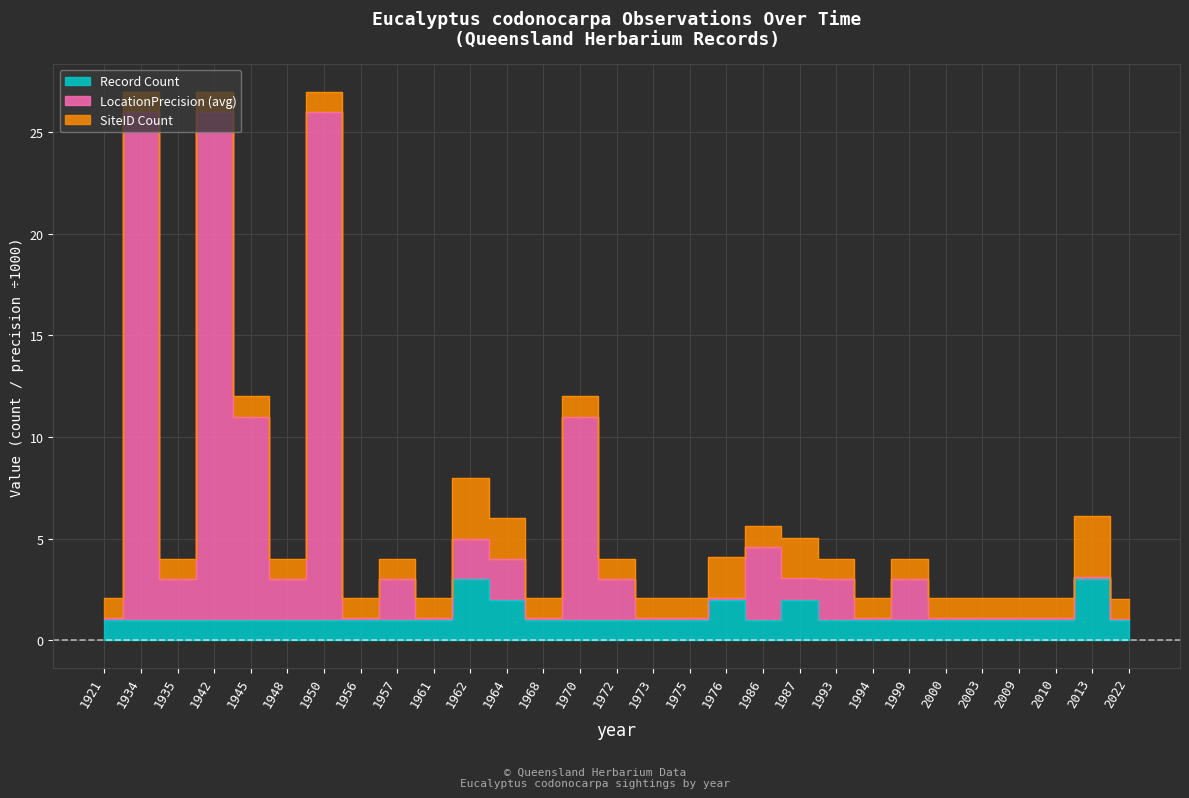

At which category is the sum across all series the highest?

1934